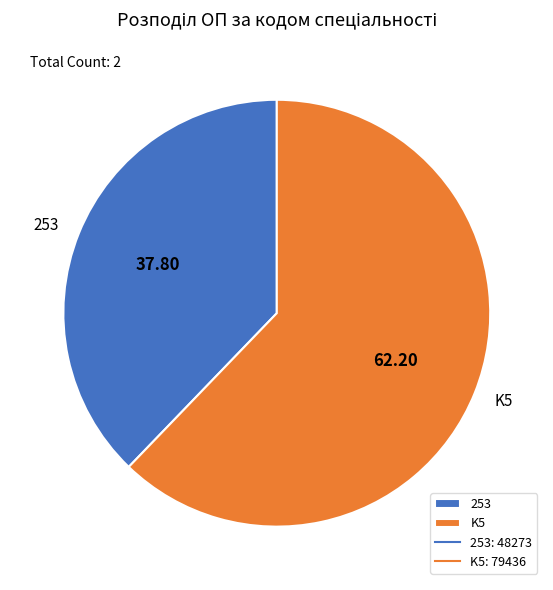

Rank the categories by value from lowest to highest.

253, K5